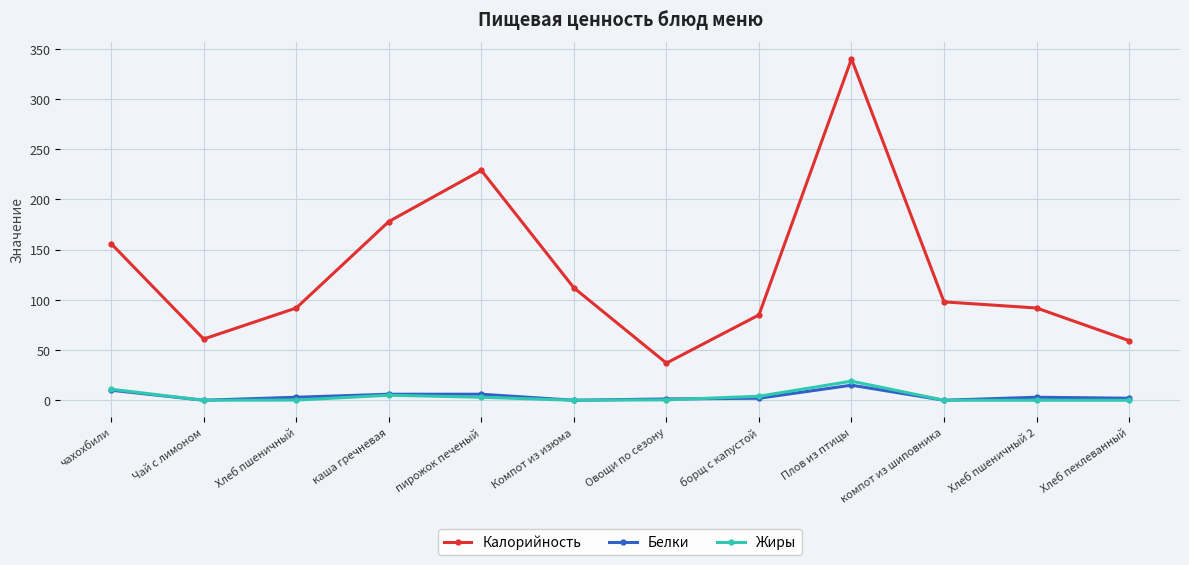

What is the difference between the Жиры values at каша гречневая and Овощи по сезону?

4.6